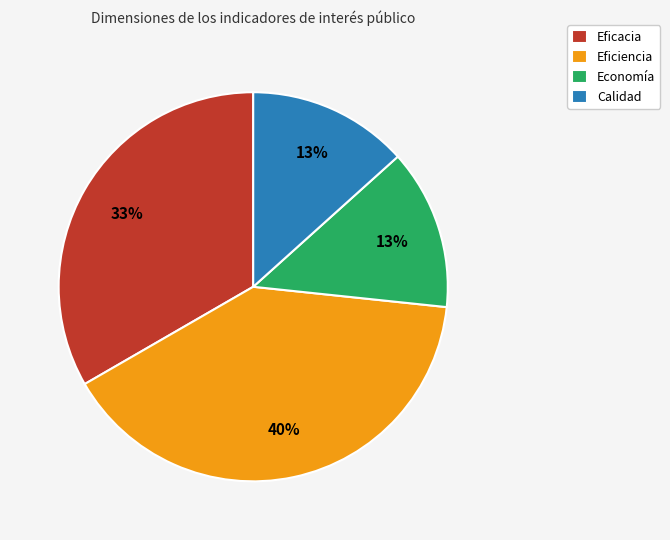

What percentage is the Economía slice, to the nearest percent?

13%